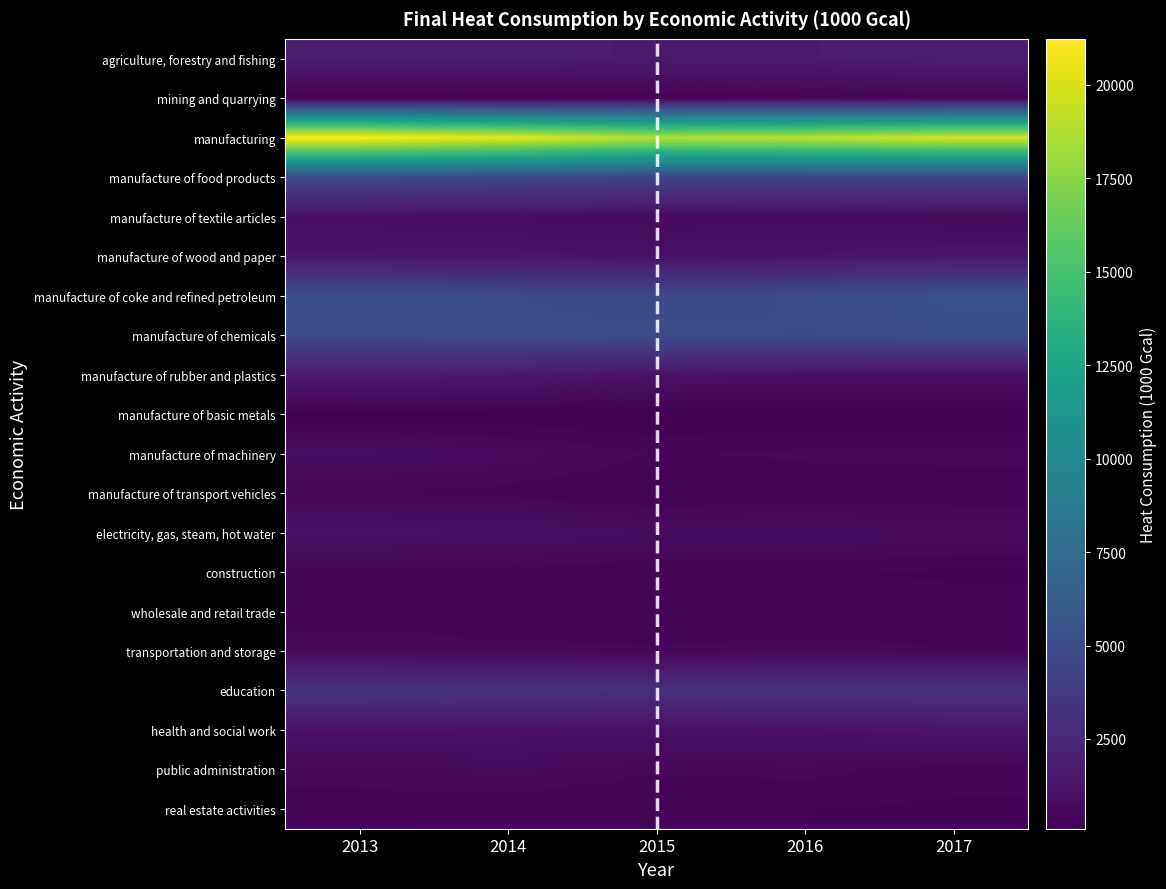

Reading right to left, what are all the values shown in this chart?

agriculture, forestry and fishing: 2017=1812	2016=1651	2015=1626	2014=1769	2013=1726
mining and quarrying: 2017=442	2016=438	2015=314	2014=253	2013=263
manufacturing: 2017=19787	2016=19145	2015=18878	2014=20326	2013=21225
manufacture of food products: 2017=4454	2016=4476	2015=4411	2014=4659	2013=4865
manufacture of textile articles: 2017=603	2016=705	2015=673	2014=819	2013=948
manufacture of wood and paper: 2017=1374	2016=1187	2015=1165	2014=1240	2013=1208
manufacture of coke and refined petroleum: 2017=5303	2016=4946	2015=4637	2014=4899	2013=5217
manufacture of chemicals: 2017=5137	2016=4864	2015=4999	2014=5024	2013=4875
manufacture of rubber and plastics: 2017=1070	2016=1096	2015=1193	2014=1490	2013=1664
manufacture of basic metals: 2017=173	2016=189	2015=152	2014=192	2013=198
manufacture of machinery: 2017=581	2016=542	2015=505	2014=742	2013=871
manufacture of transport vehicles: 2017=381	2016=386	2015=331	2014=447	2013=522
electricity, gas, steam, hot water: 2017=764	2016=853	2015=813	2014=1014	2013=1065
construction: 2017=325	2016=358	2015=390	2014=432	2013=462
wholesale and retail trade: 2017=414	2016=416	2015=373	2014=391	2013=413
transportation and storage: 2017=524	2016=554	2015=537	2014=556	2013=624
education: 2017=3163	2016=3142	2015=2990	2014=3156	2013=3272
health and social work: 2017=1272	2016=1124	2015=1075	2014=1123	2013=1170
public administration: 2017=421	2016=575	2015=527	2014=699	2013=554
real estate activities: 2017=313	2016=349	2015=356	2014=375	2013=458